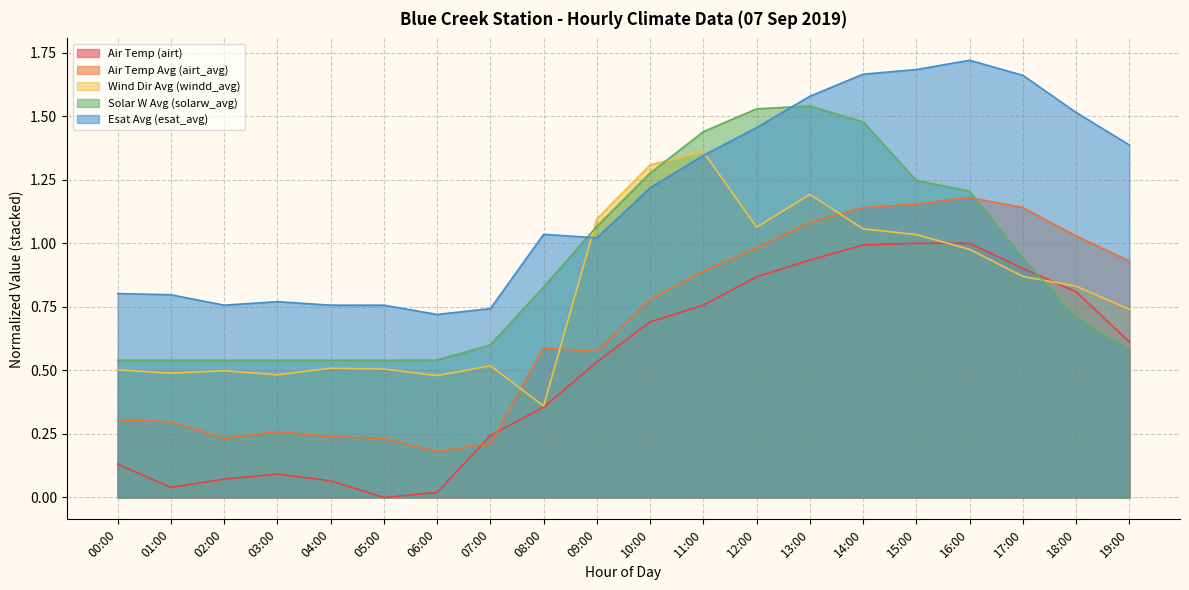

Is the value of airt at 05:00 greater than the value of airt_avg at 04:00?

No